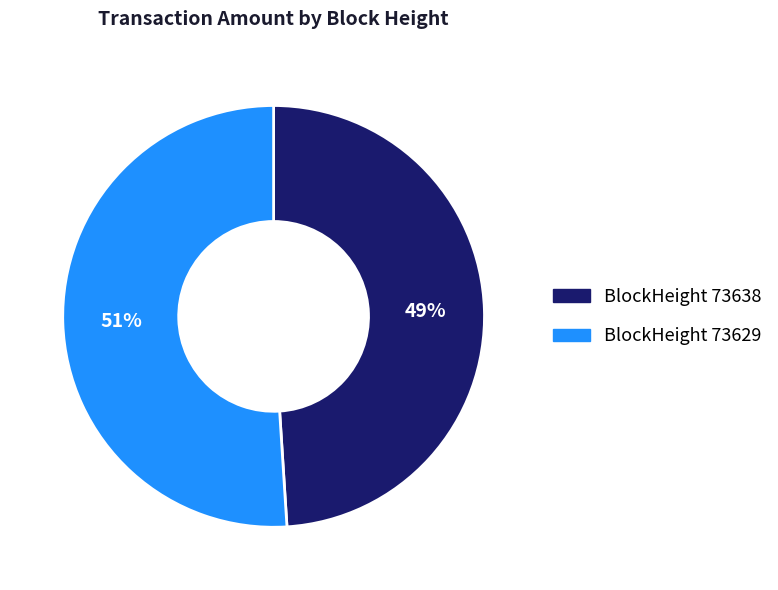

Do BlockHeight 73638 and BlockHeight 73629 together represent more than half of the pie?

Yes